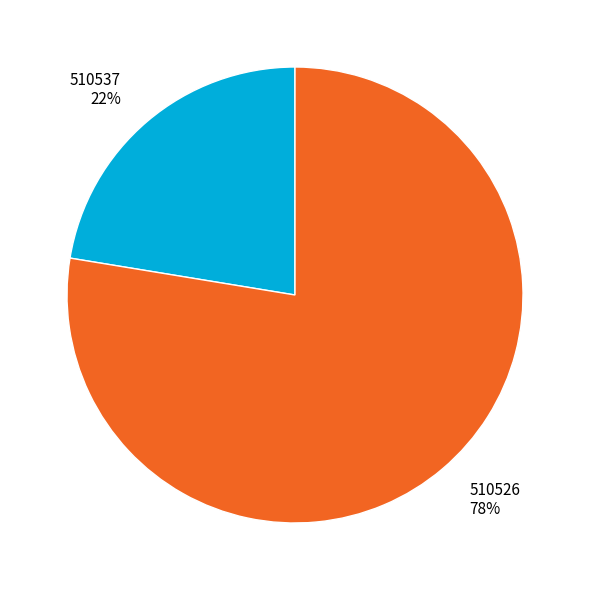

Which category accounts for the majority?

510526